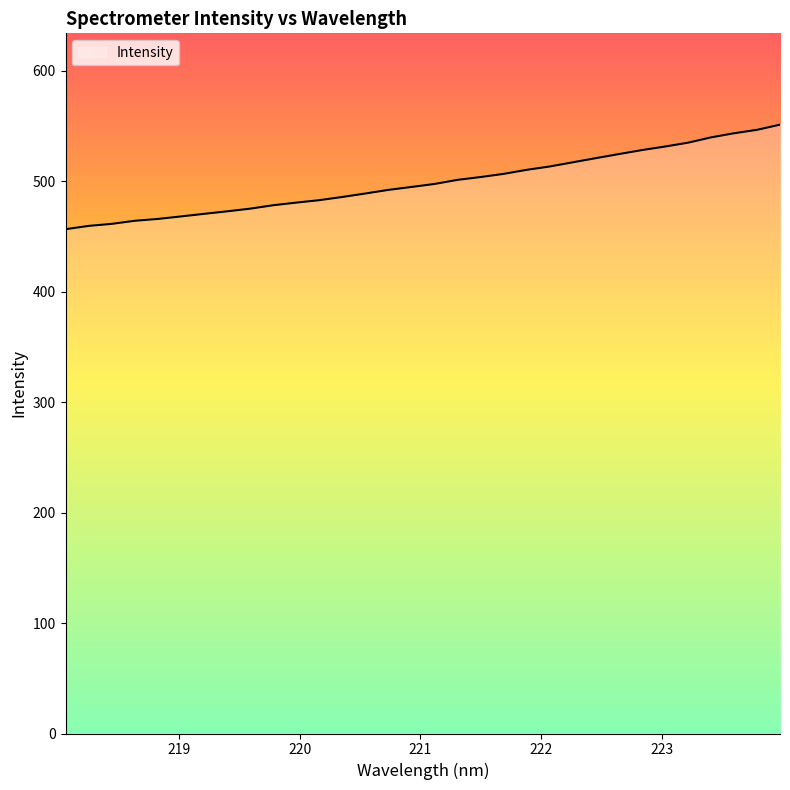

Count the number of values greater than 497.

16